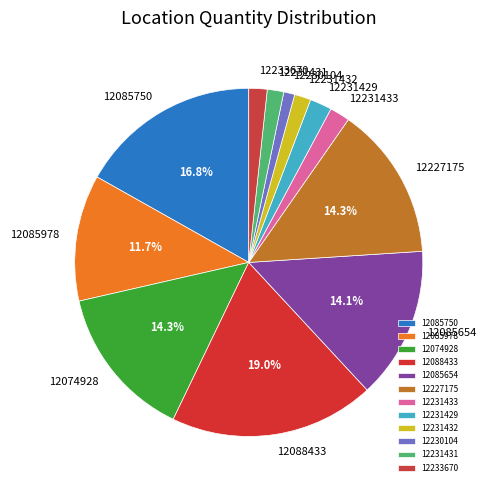

To the nearest percent, what percentage of the pie is 12231433?

2%